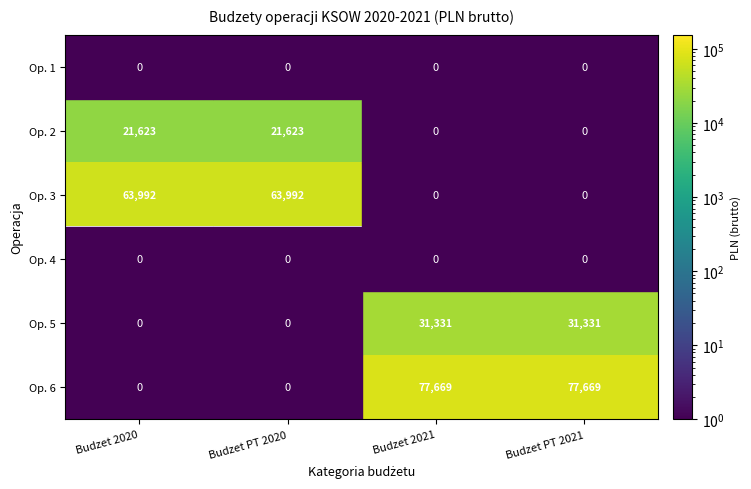

How many data points does each series have?

4